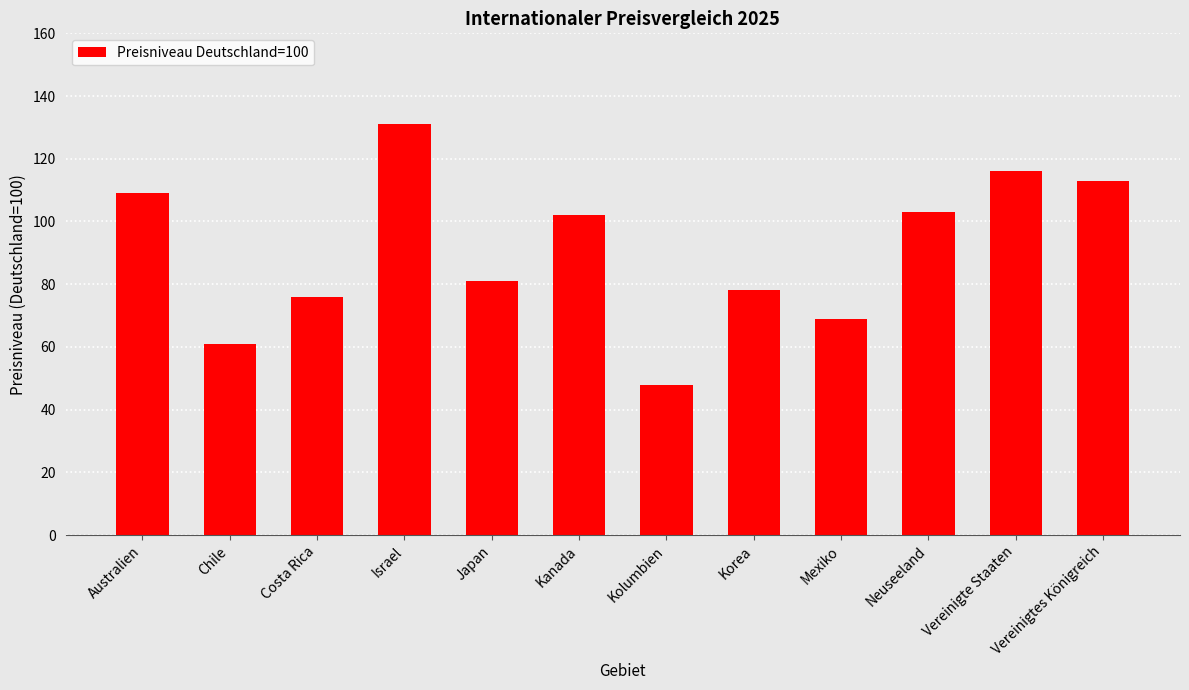

Reading left to right, extract all data points from this chart.

109	61	76	131	81	102	48	78	69	103	116	113